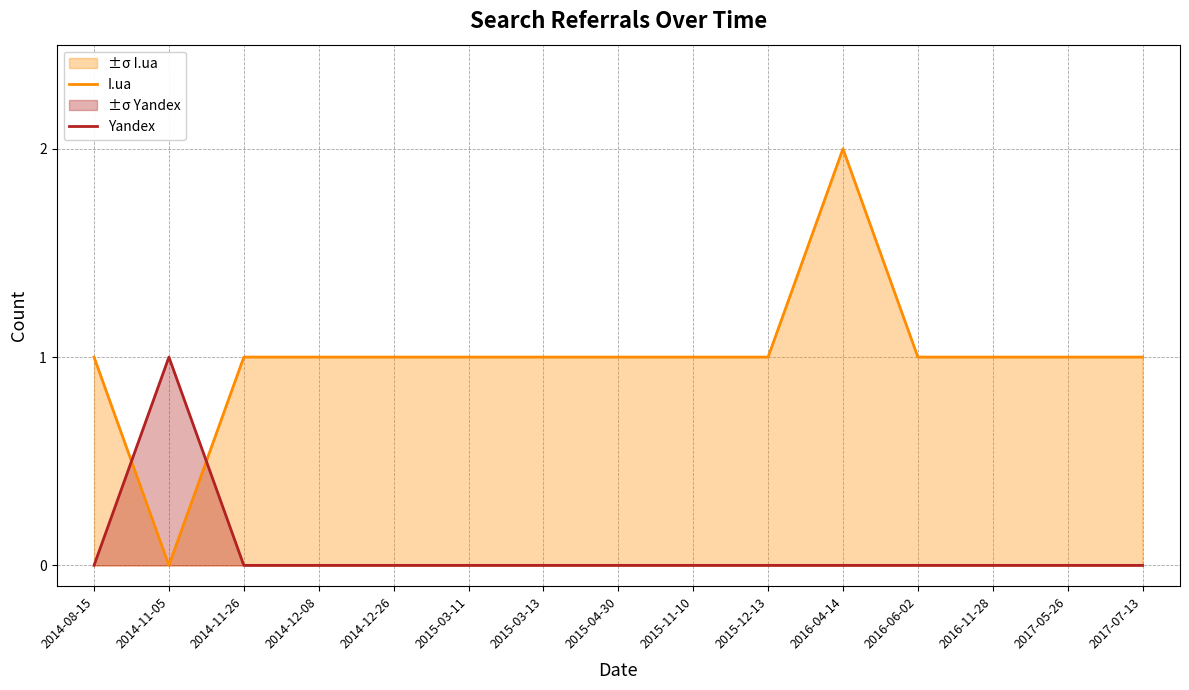

Rank the series by their average value, from highest to lowest.

I.ua, Yandex